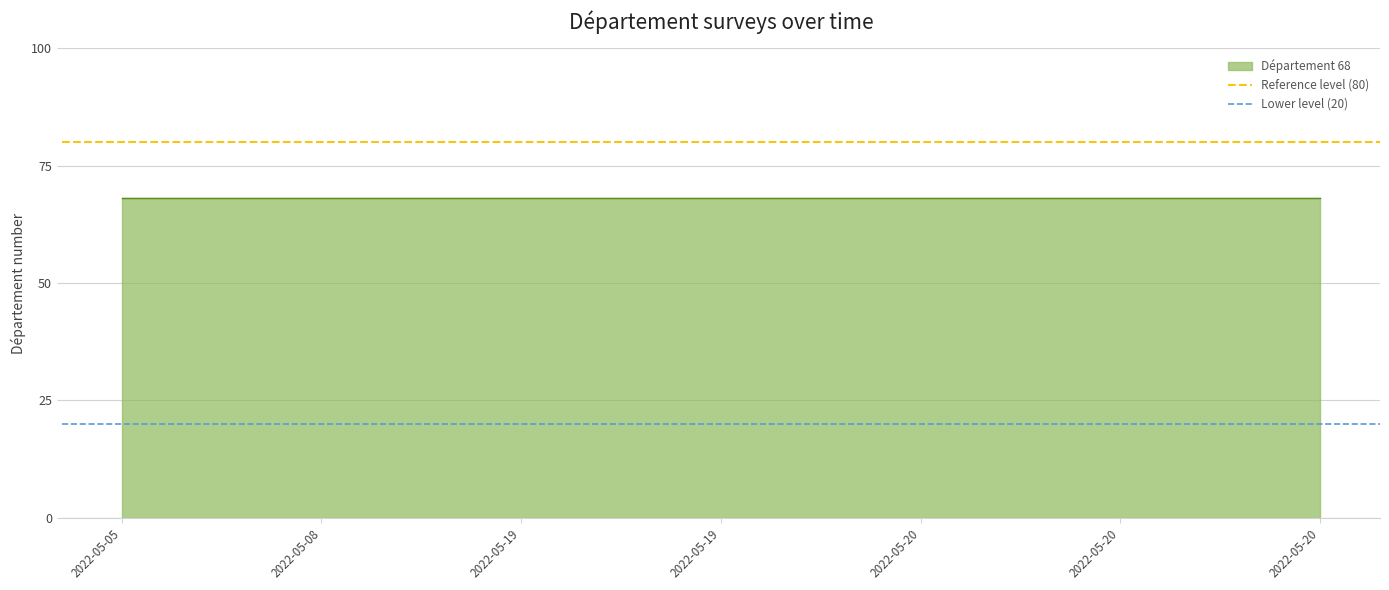

At which label does Reference level (80) reach its peak?

2022-05-05